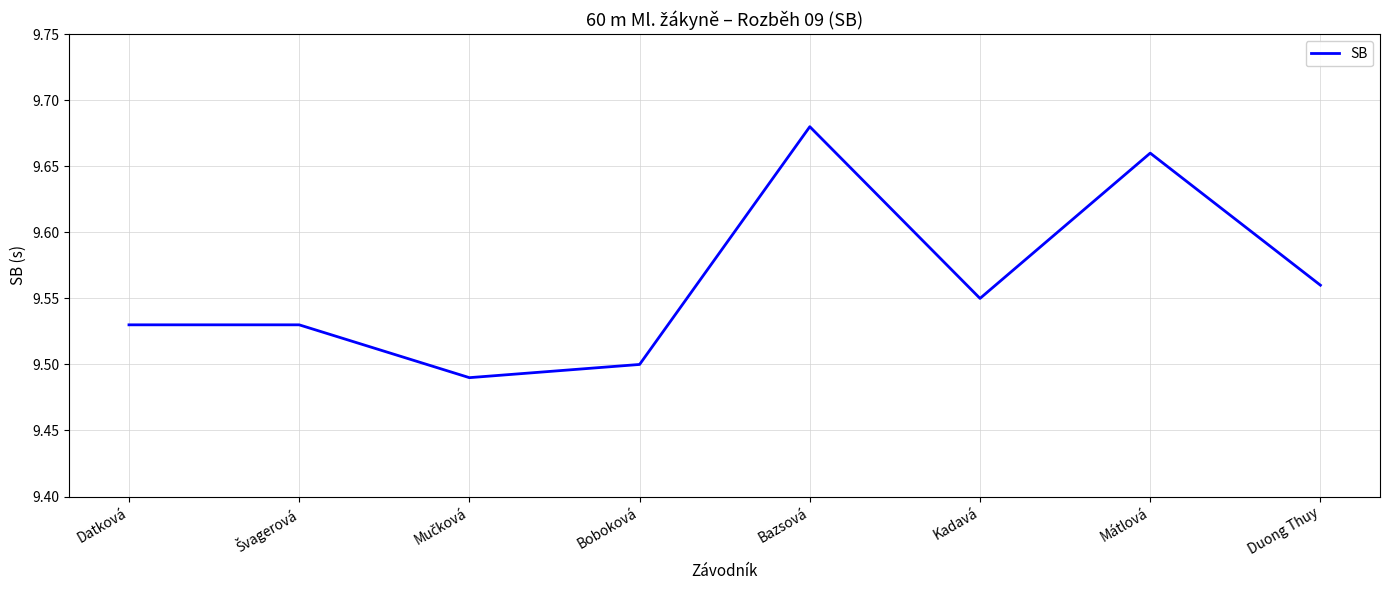

Which category has the highest value across all series?

Bazsová